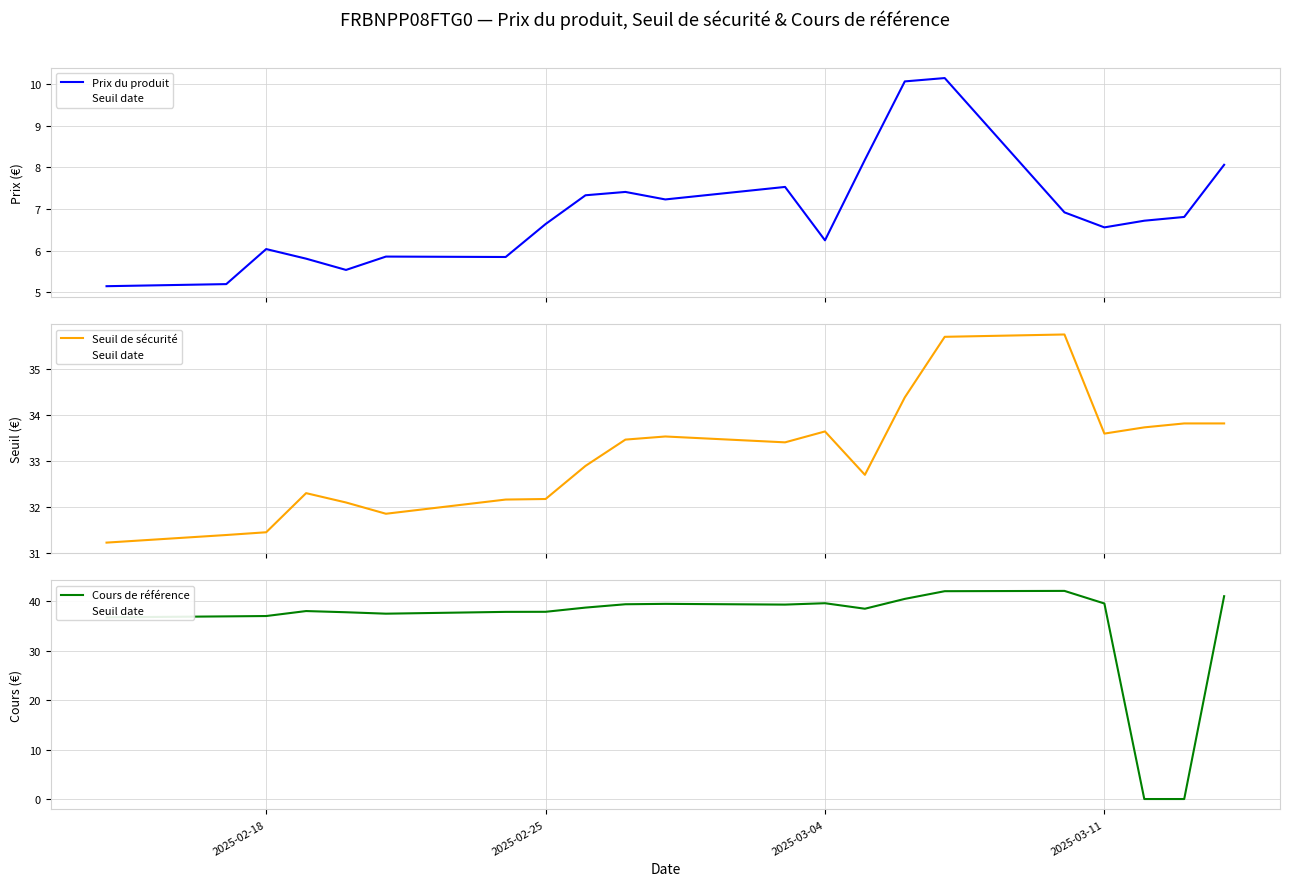

Which category has the highest value in the Cours de référence series?

2025-03-10